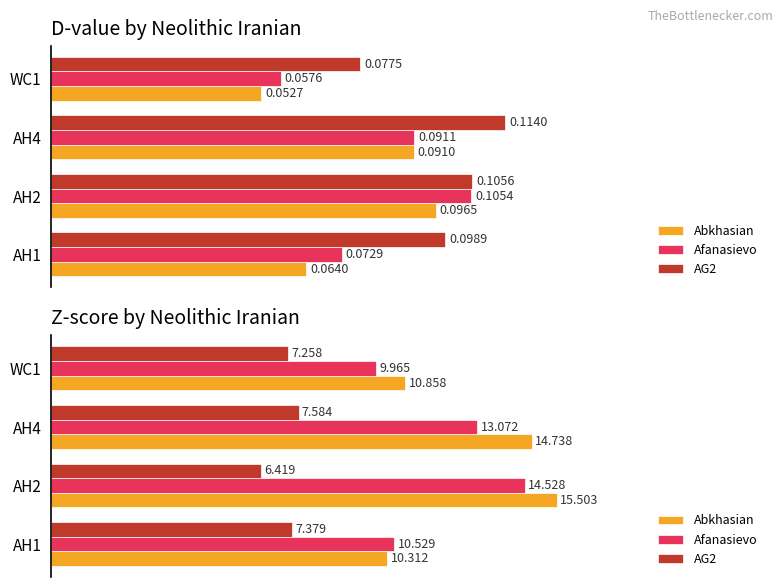

List the series in order of their peak value, highest first.

Abkhasian, Afanasievo, AG2